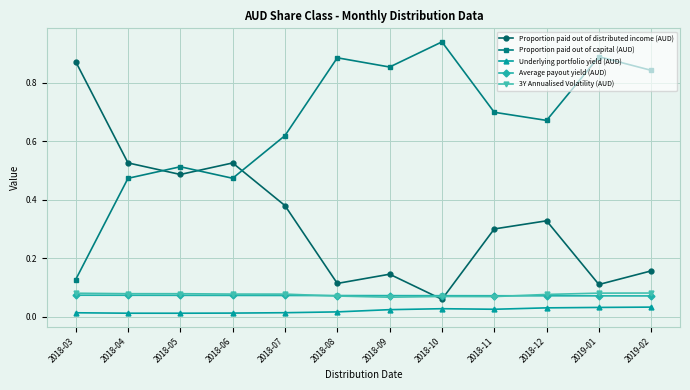

Count the 3Y Annualised Volatility (AUD) values in the range 0 to 1.

12